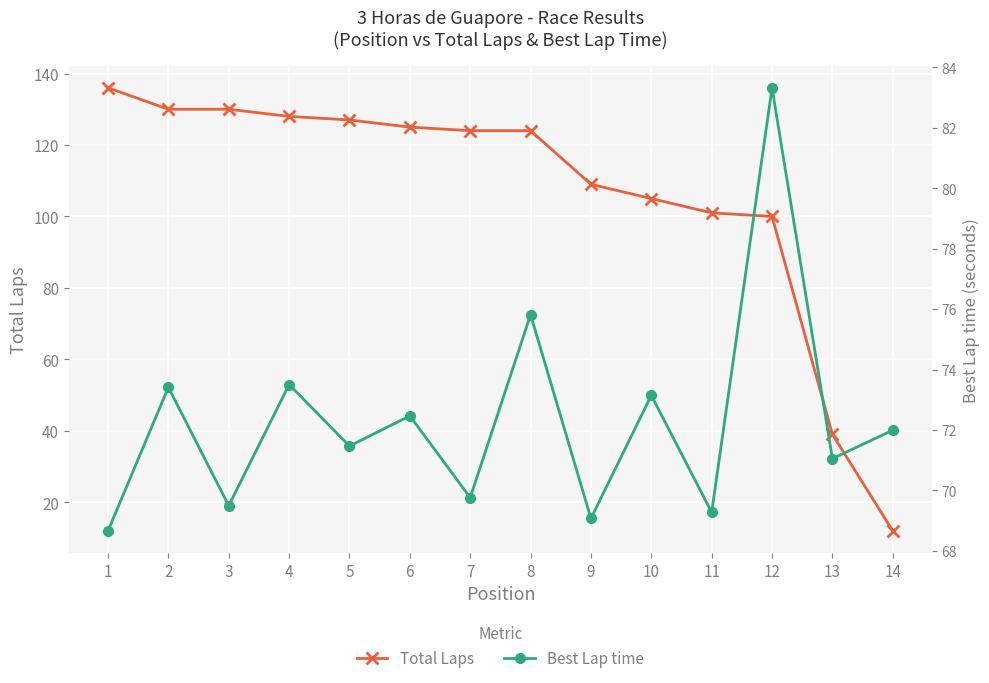

How many categories are shown in the chart?

14